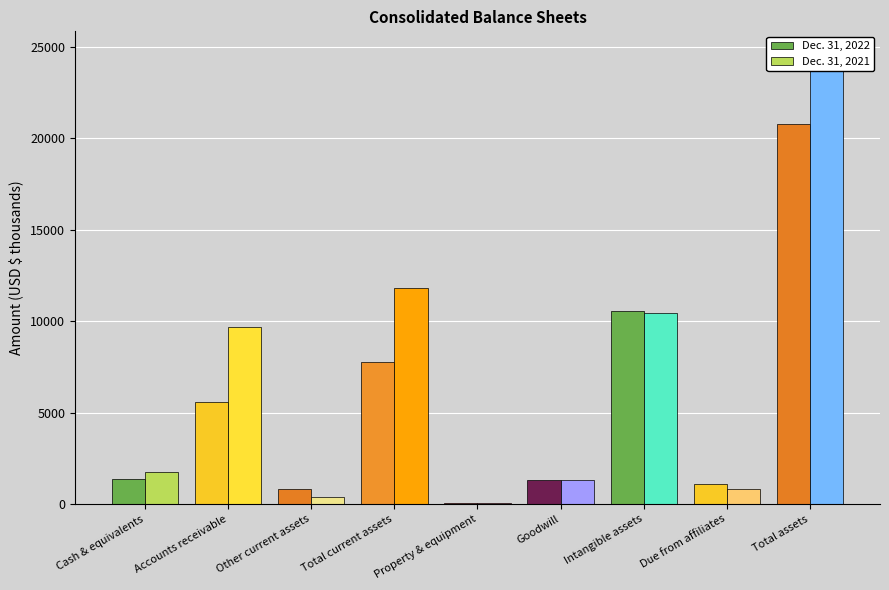

What is the maximum value for Dec. 31, 2022?

20763